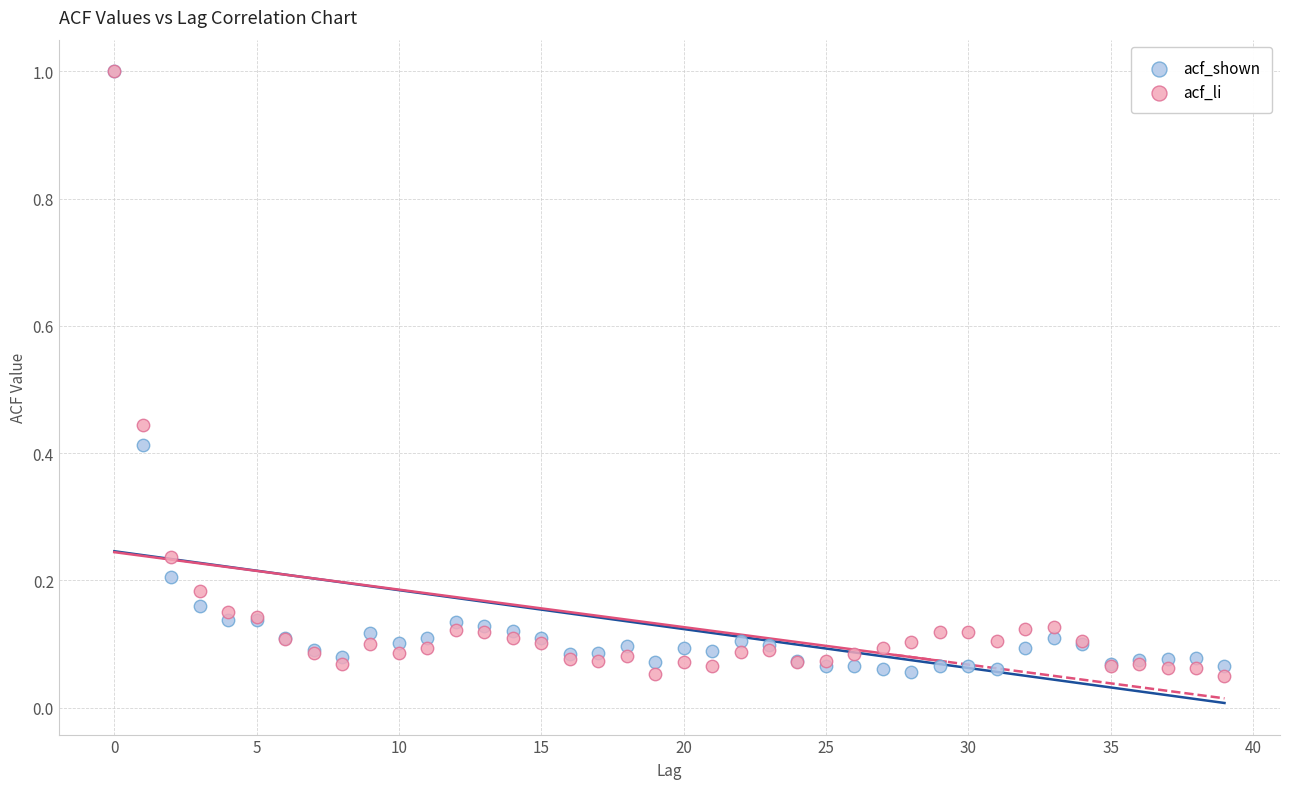

What are all the series names shown in the legend?

acf_shown, acf_li